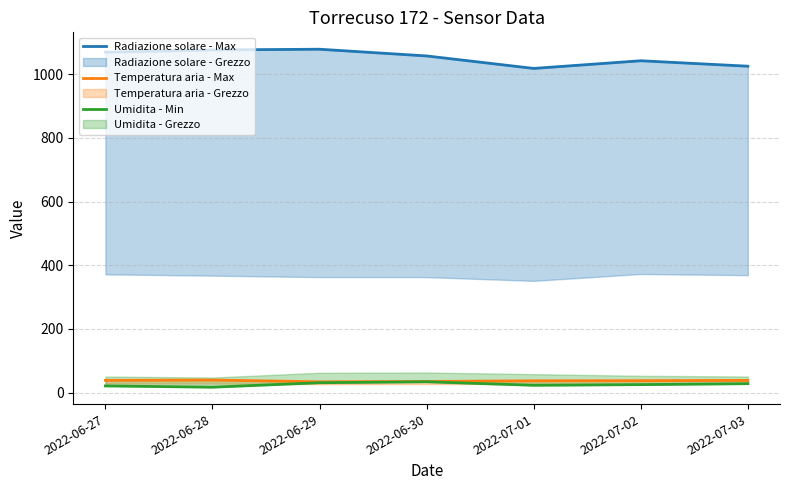

Which category has the highest value in the Temperatura aria - Max series?

2022-06-28